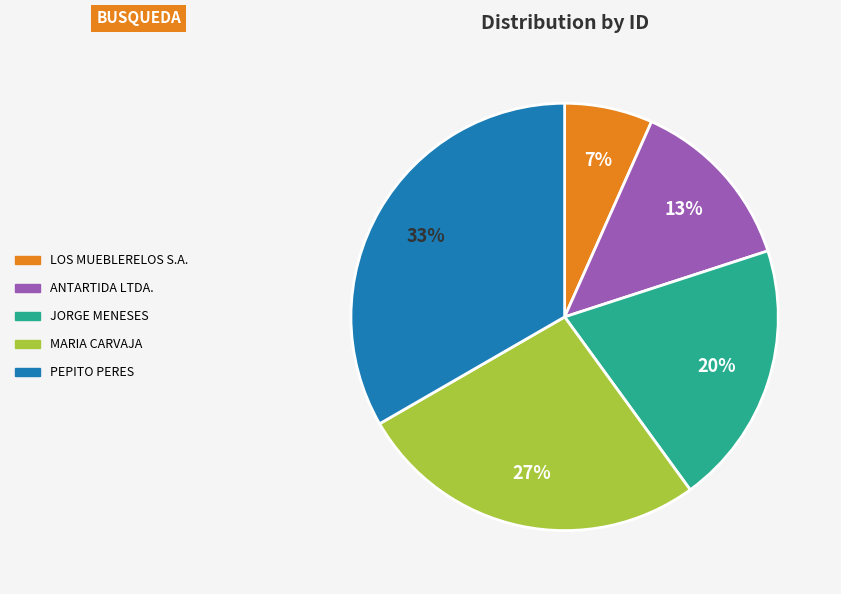

Rank the categories by value from lowest to highest.

LOS MUEBLERELOS S.A., ANTARTIDA LTDA., JORGE MENESES, MARIA CARVAJA, PEPITO PERES